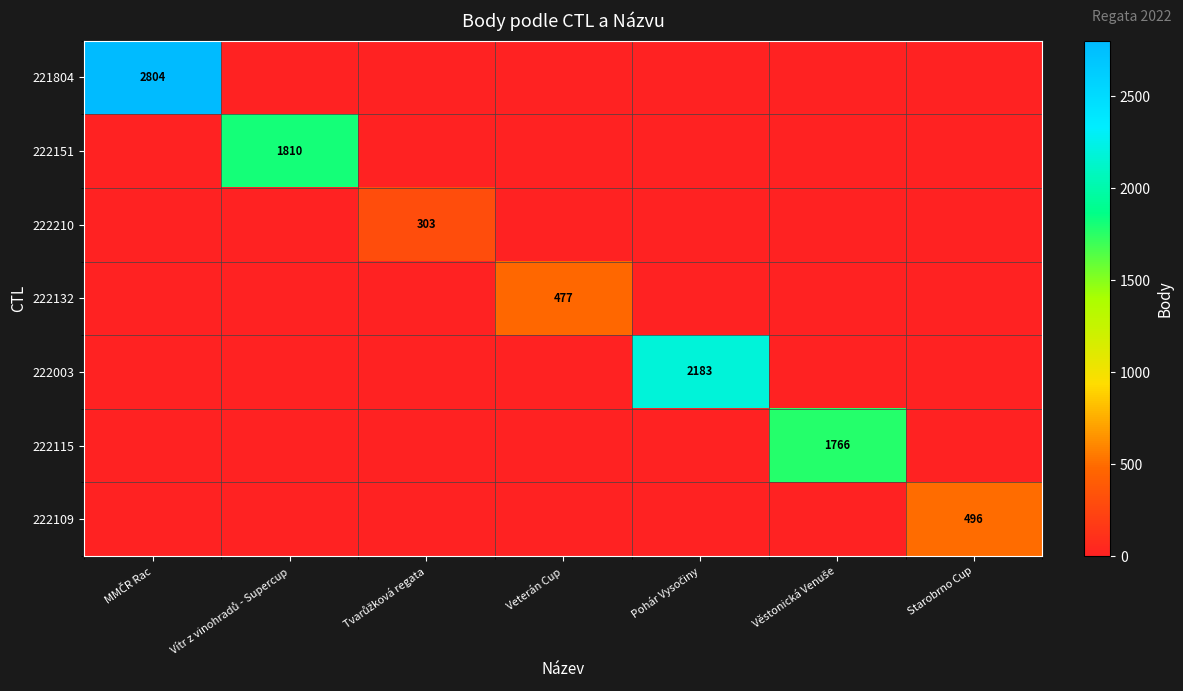

Is it true that 222109 equals 496 at Starobrno Cup?

True